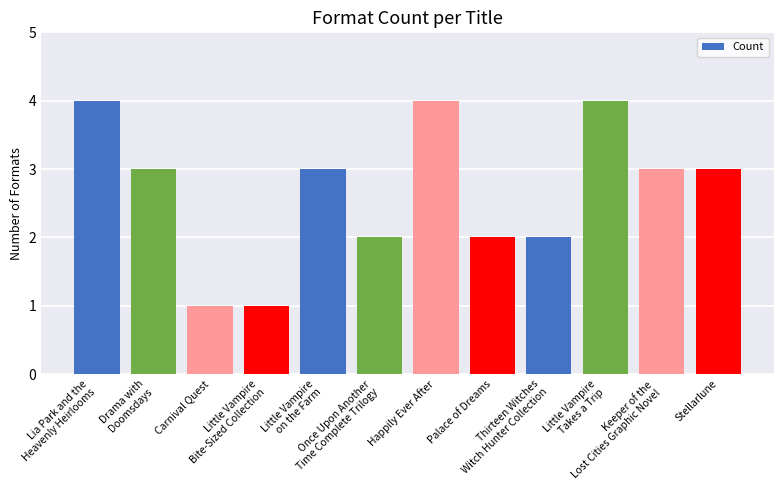

What position from the right is Little Vampire
Takes a Trip?

3